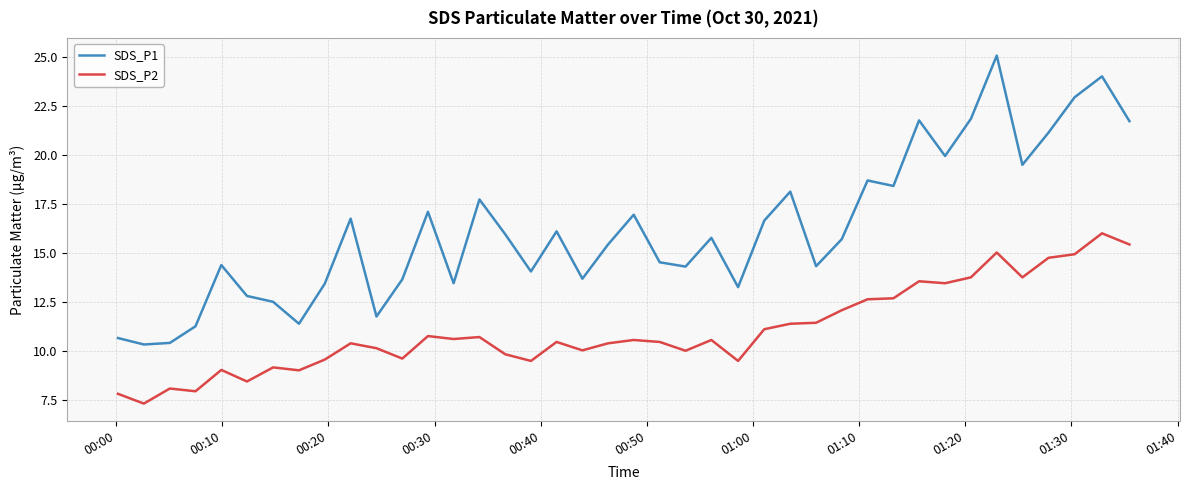

What is the maximum value shown in the chart?

25.1